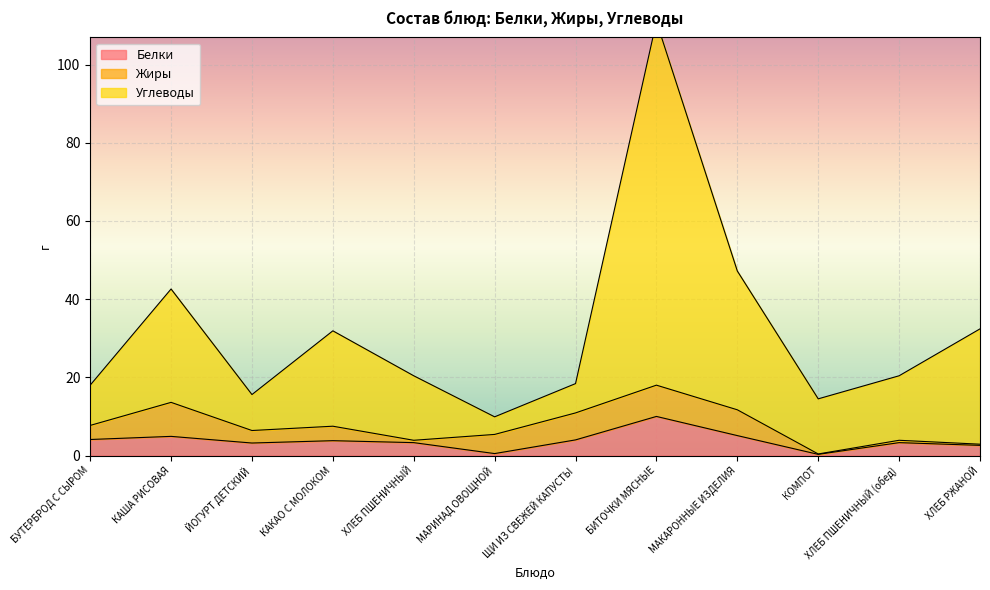

Is it true that Белки equals 5.1 at МАКАРОННЫЕ ИЗДЕЛИЯ?

True